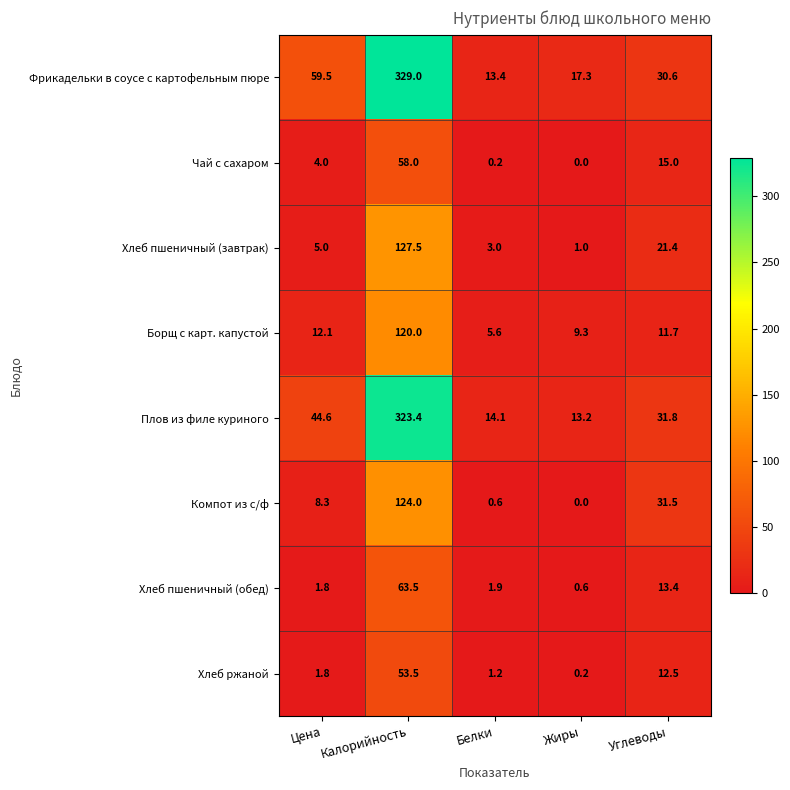

What value does the Хлеб пшеничный (обед) series have at Белки?

1.9